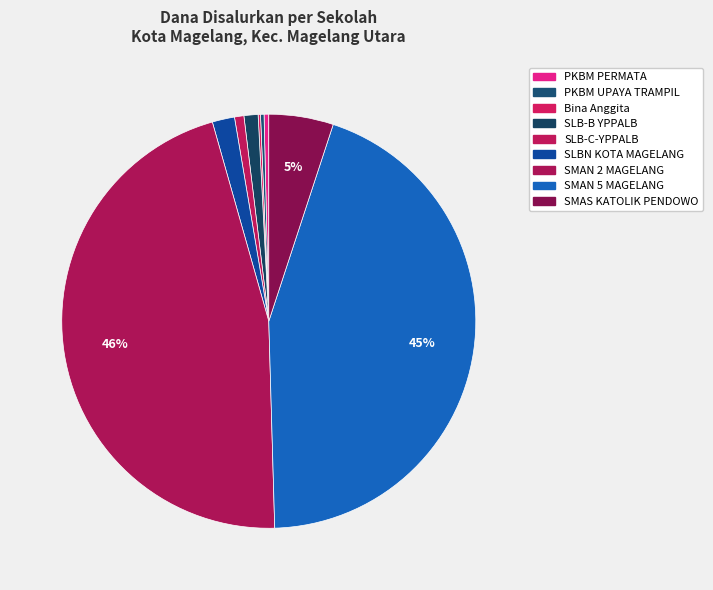

Does SMAN 2 MAGELANG account for over 50% of the chart?

No